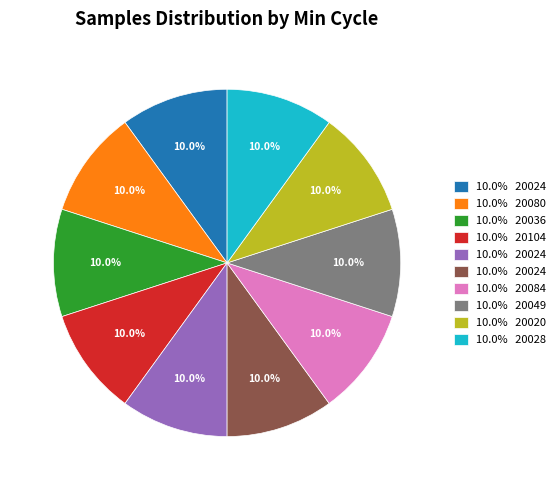

Is there a majority slice in this chart?

No